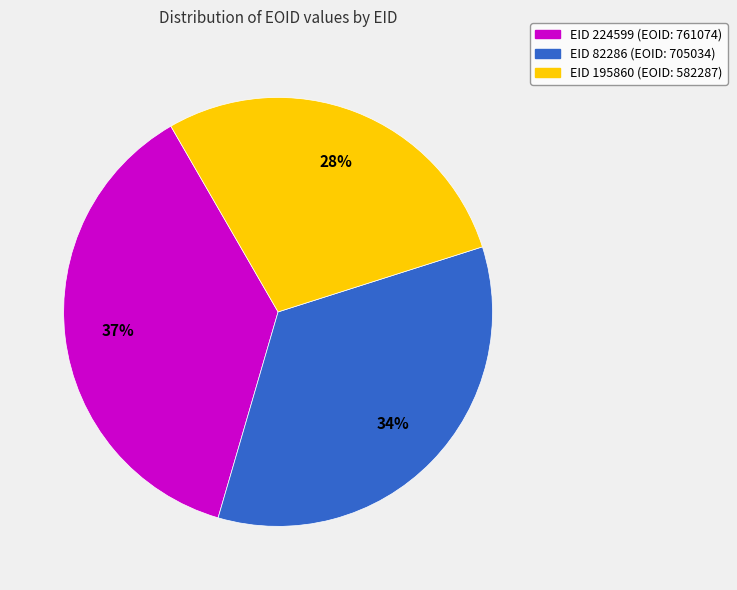

Is EID 82286 the majority of the pie?

No